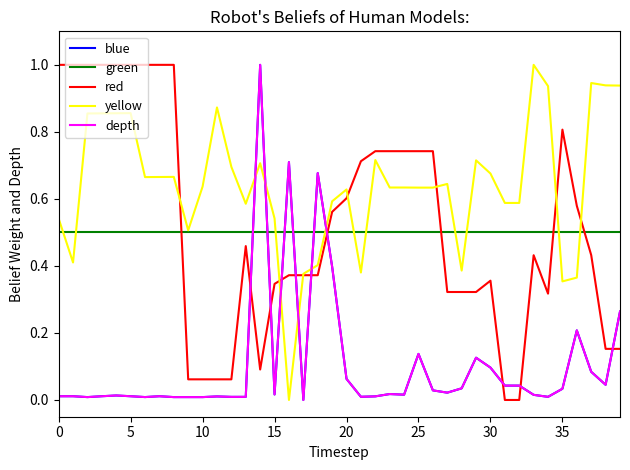

After their last crossing, which series has the higher values: yellow or depth?

yellow